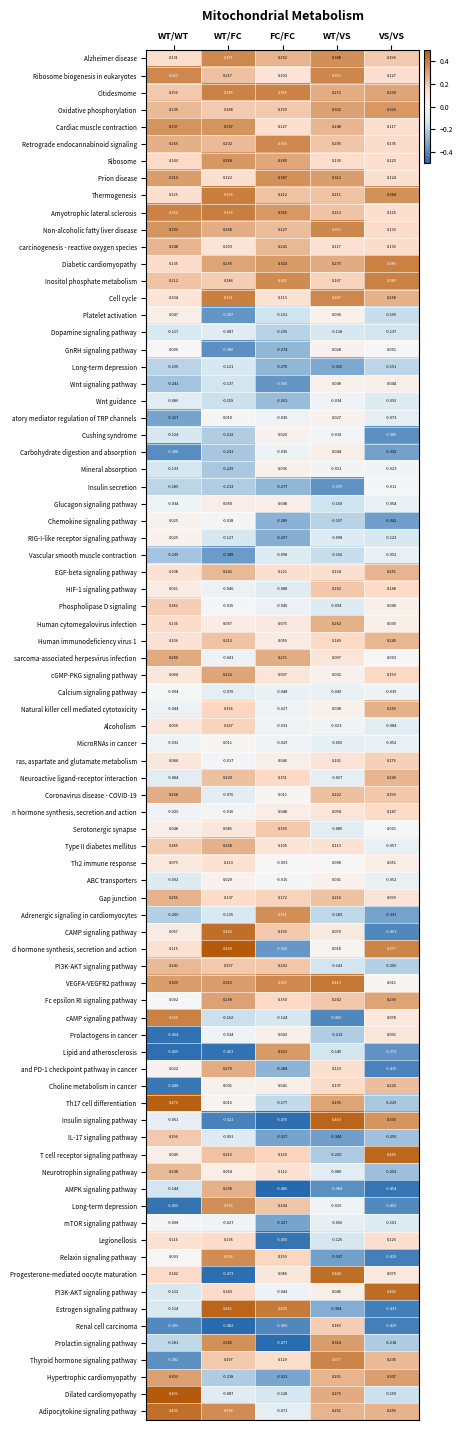

At how many categories does at least one series exceed 0?

5